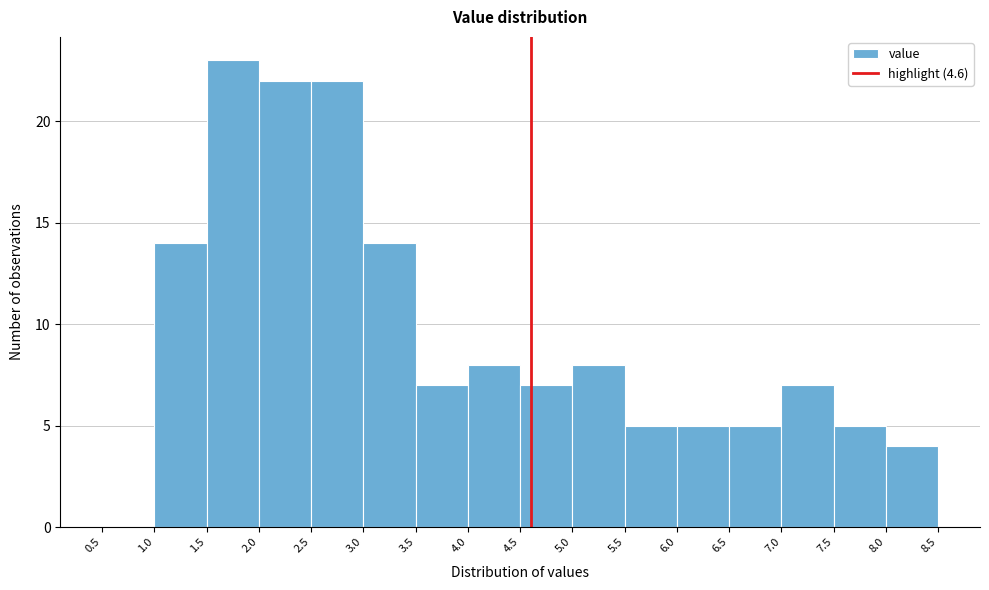

How tall is the bar that spans 6.5 to 7.0 on the x-axis? The values are not printed on the chart, so give them approximately, as read against the axis.

5